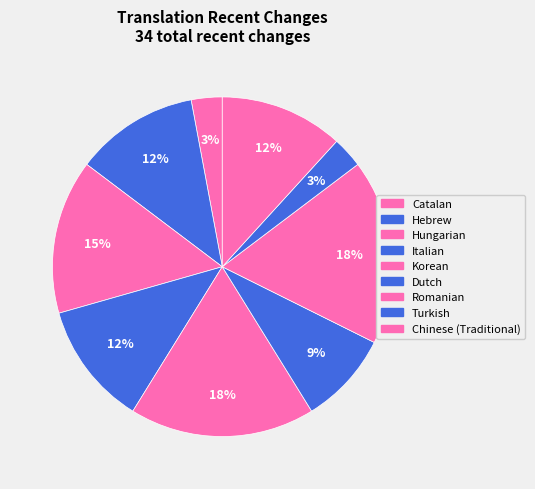

How many slices are in this pie chart?

9